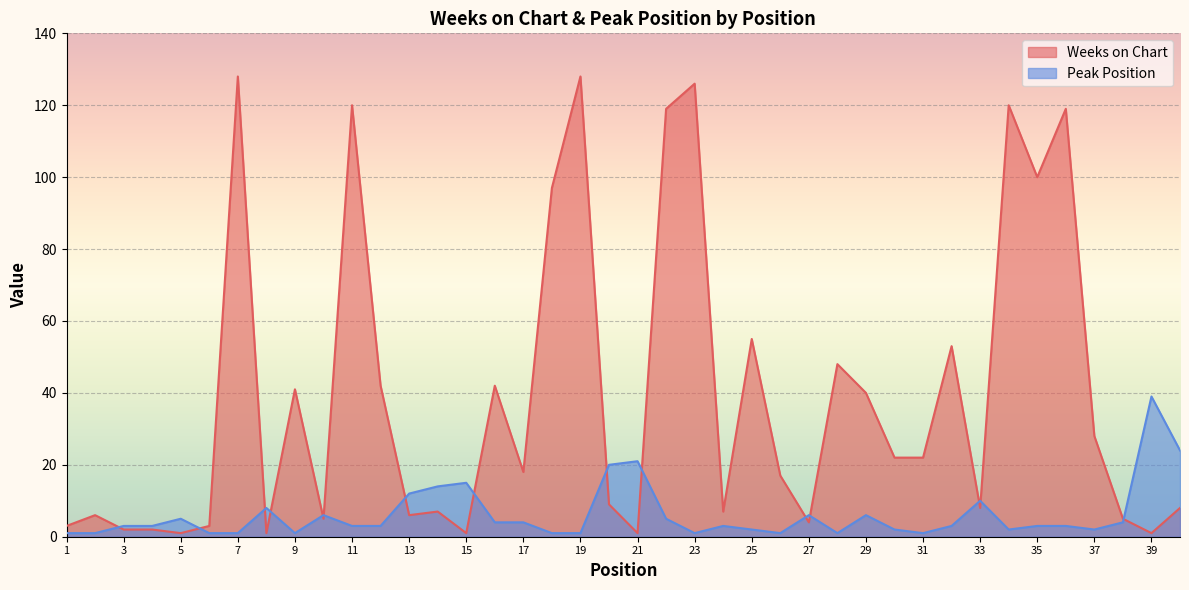

Which series has the largest range (max minus min)?

Weeks on Chart